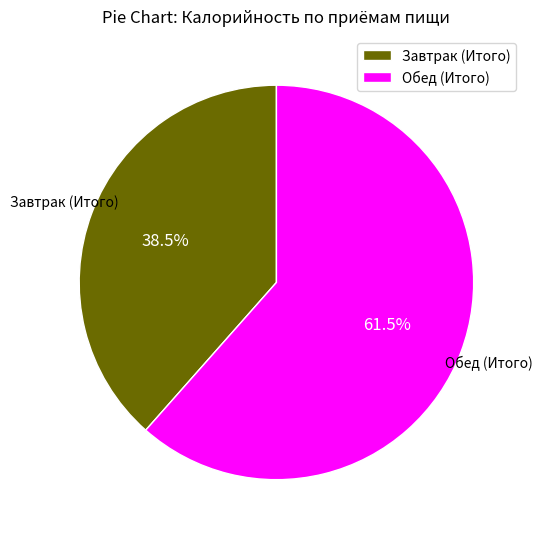

Approximately how many times larger is the value at Завтрак (Итого) compared to Обед (Итого)?

0.6